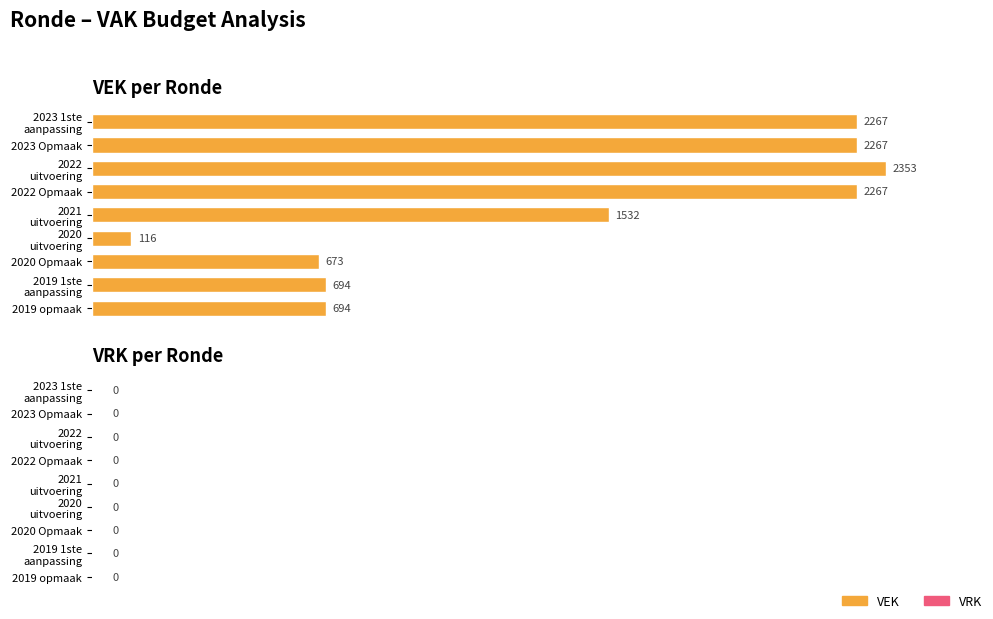

What is the value of the 7th bar from the top?

673